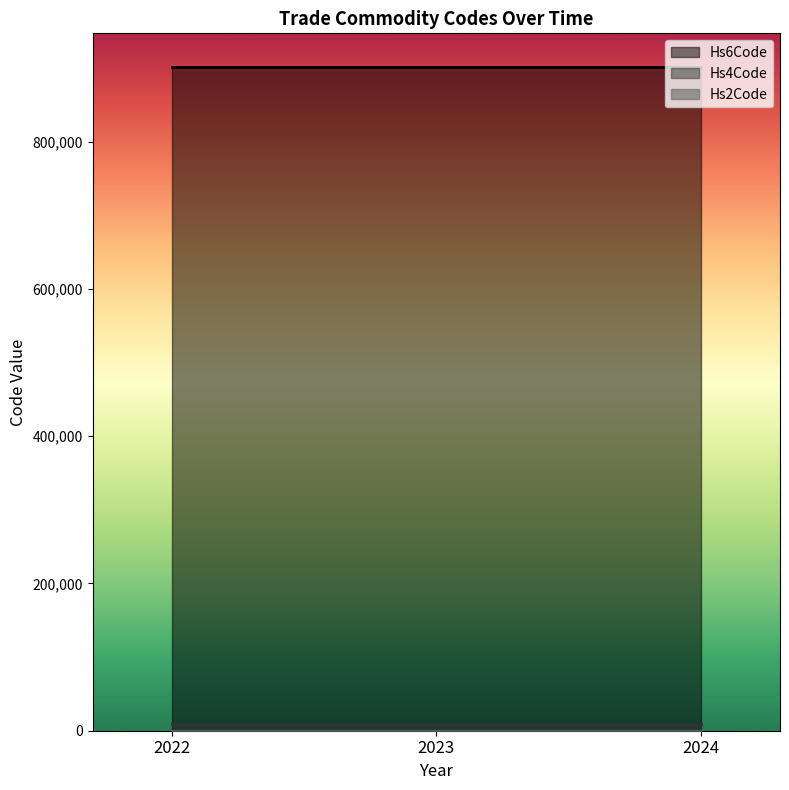

What value does the Hs2Code series have at 2022?

90